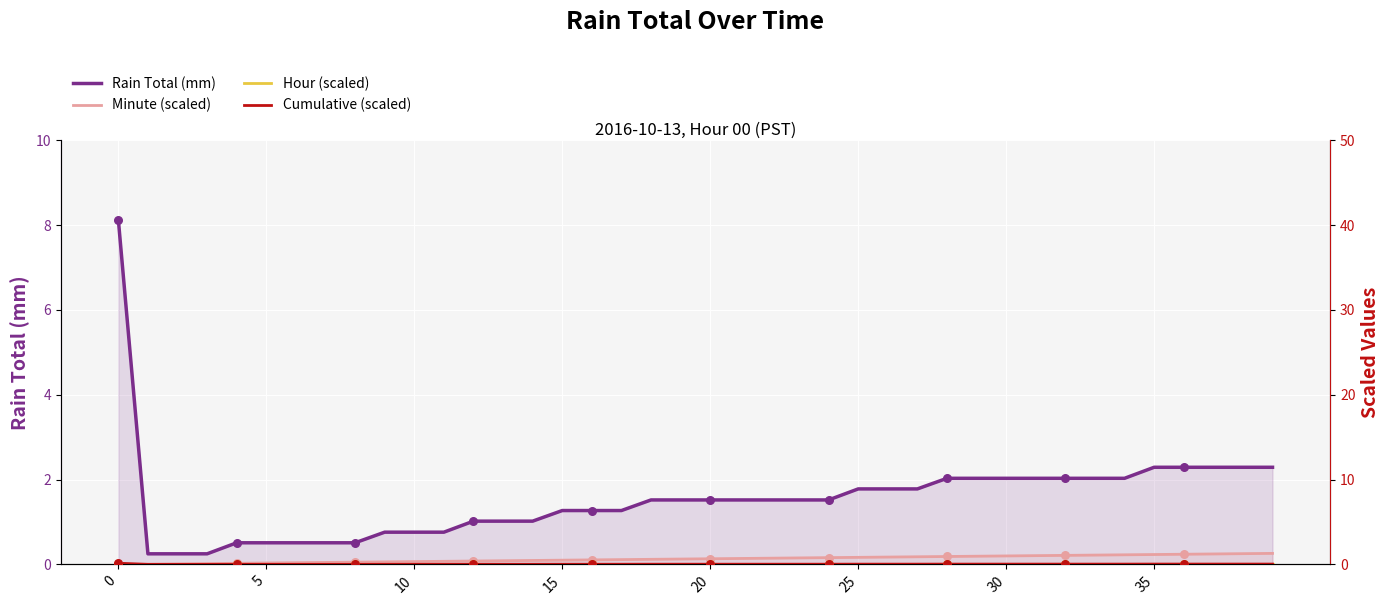

What are all the series names shown in the legend?

Rain Total (mm), Minute (scaled), Hour (scaled), Cumulative (scaled)